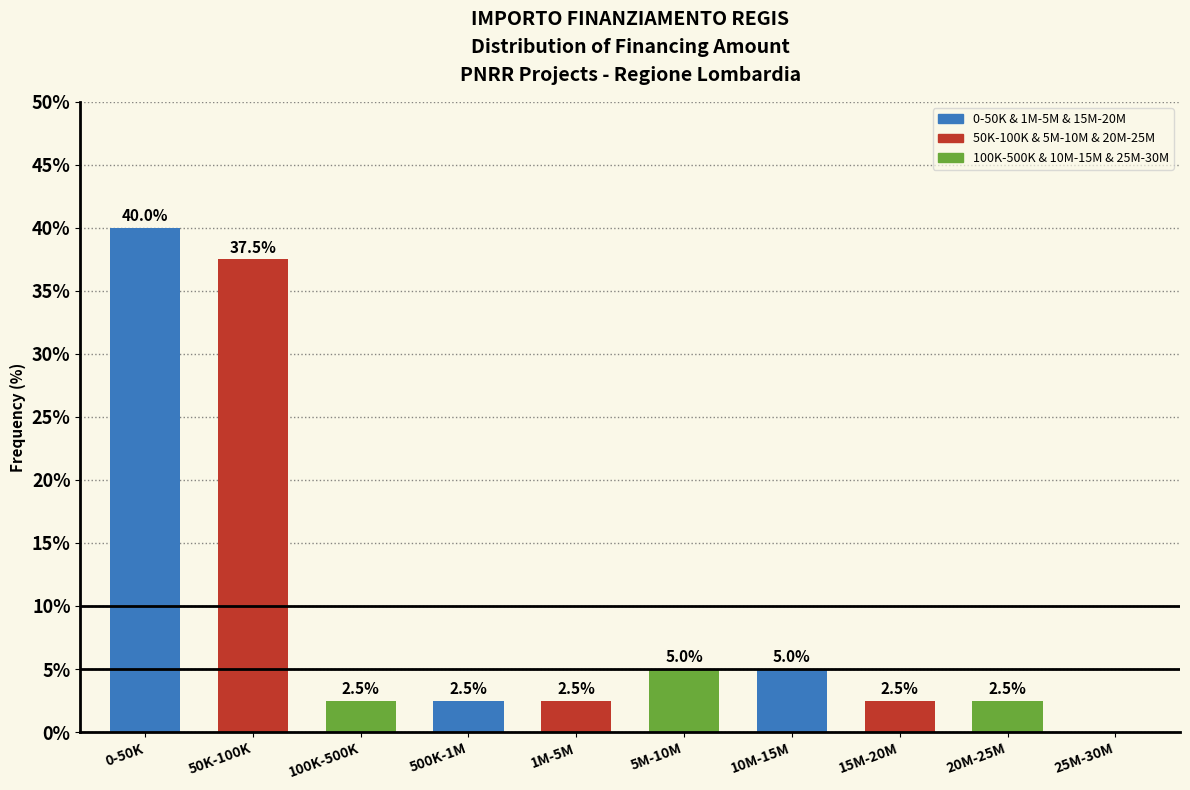

Reading left to right, extract all data points from this chart.

0-50K=40.0	50K-100K=37.5	100K-500K=2.5	500K-1M=2.5	1M-5M=2.5	5M-10M=5.0	10M-15M=5.0	15M-20M=2.5	20M-25M=2.5	25M-30M=0.0